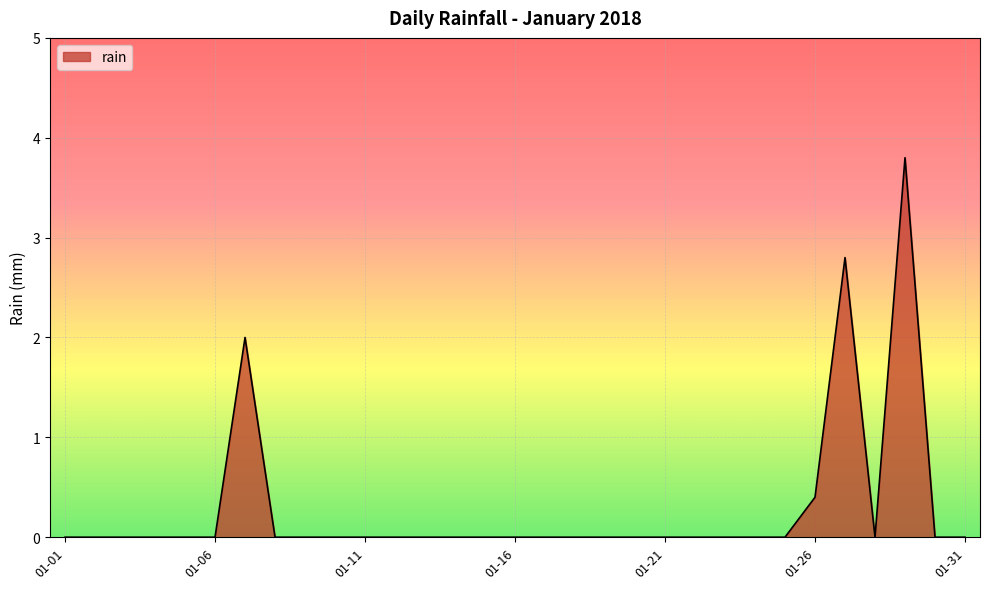

What is the greatest value displayed?

3.8